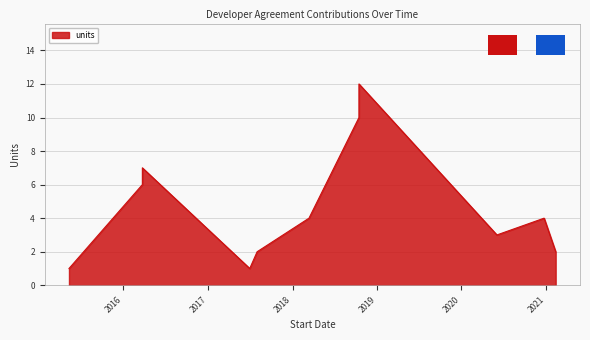

At which label is the value closest to 6?

23/03/2016